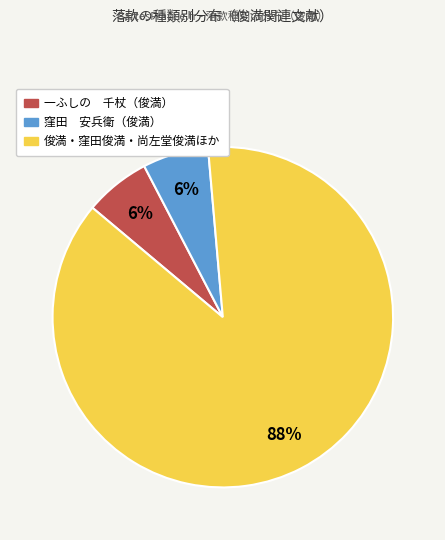

To the nearest percent, what is the average slice percentage?

33%